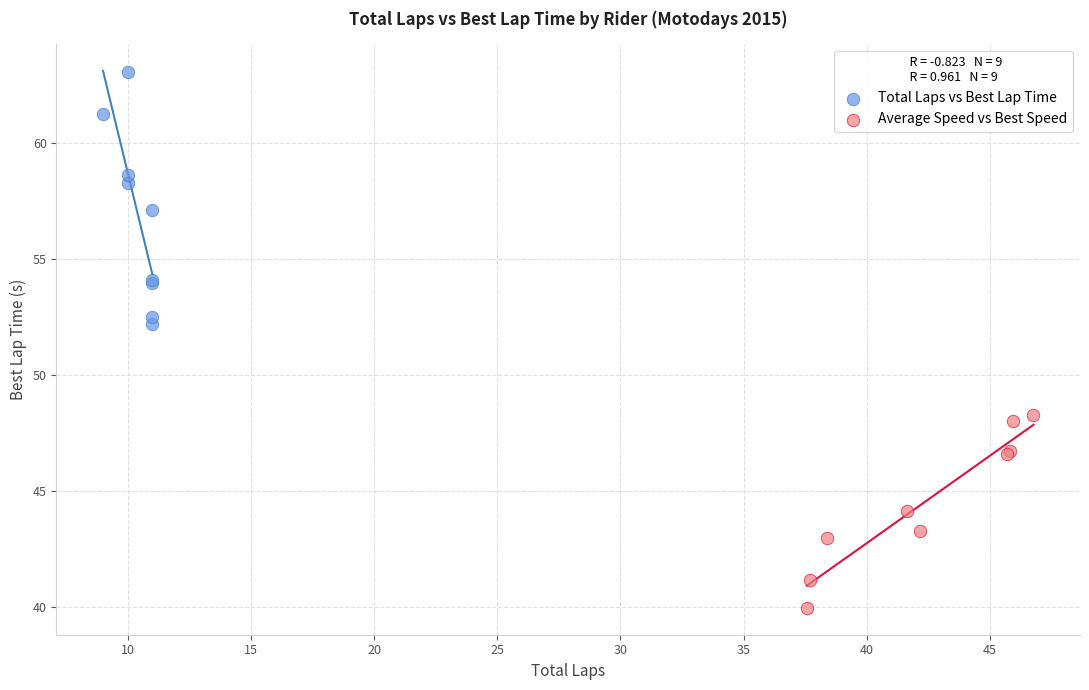

Which series contains the highest Y value?

Total Laps vs Best Lap Time